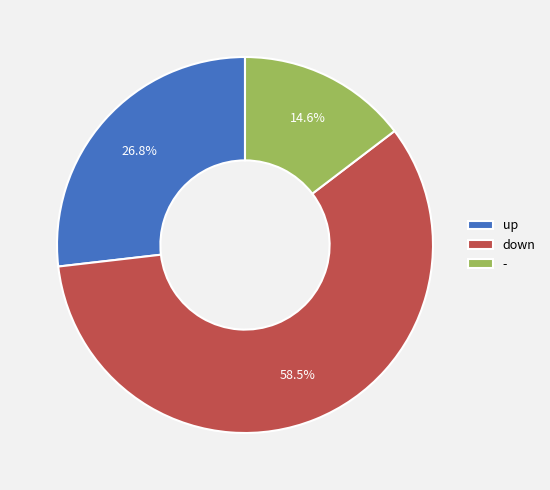

To the nearest percent, what is the difference between the - and up slice percentages?

12%